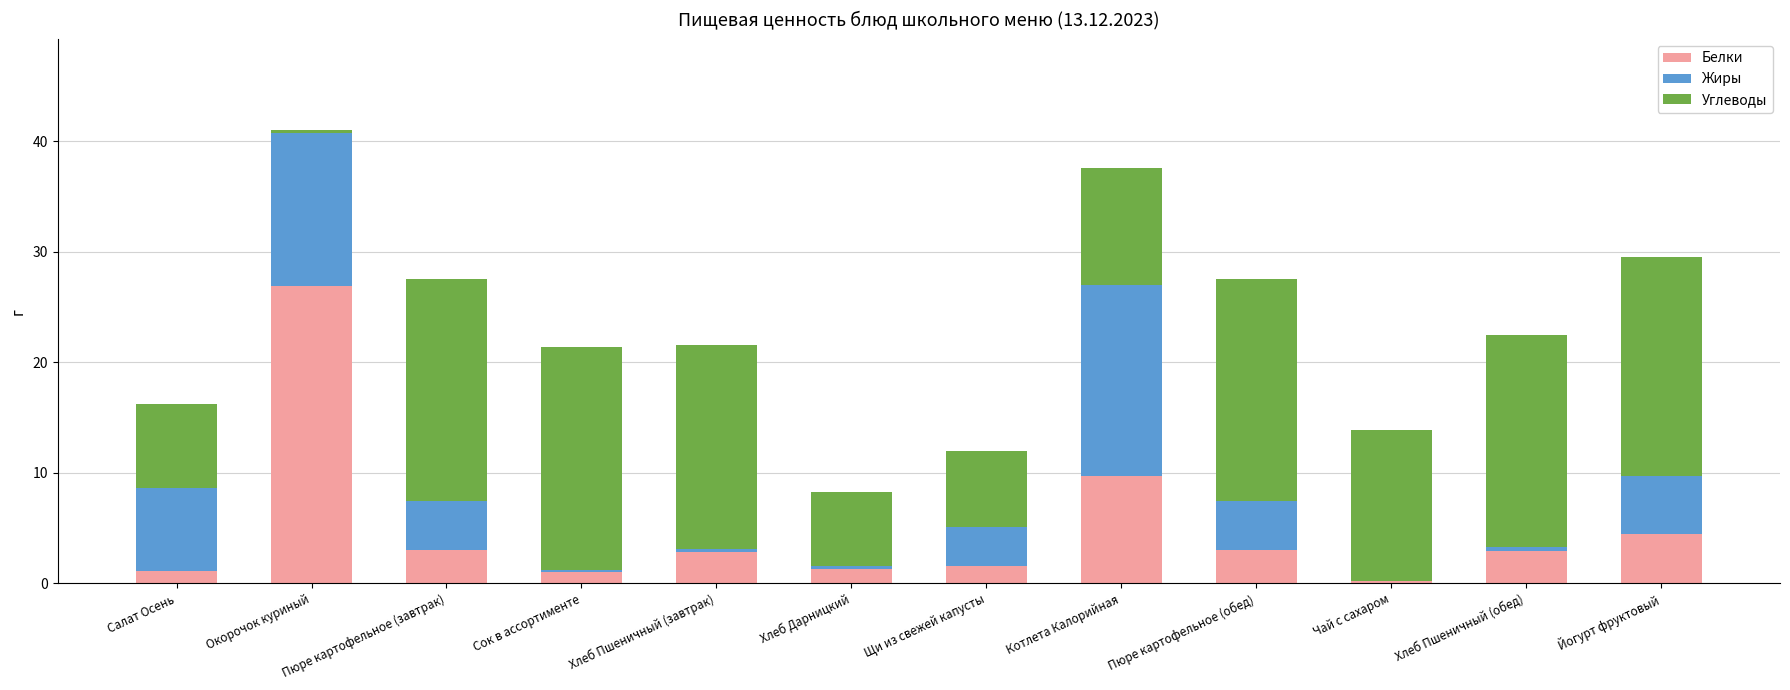

Which category has the highest value in the Белки series?

Окорочок куриный